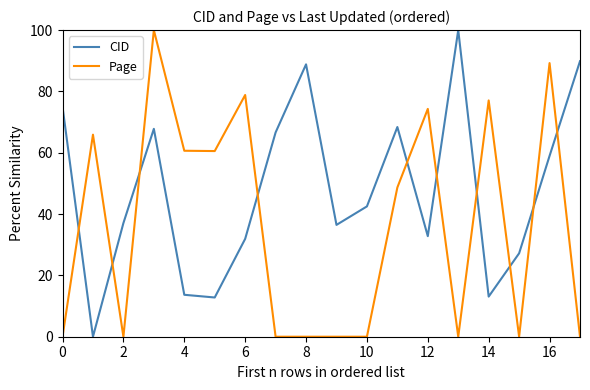

How many lines are shown in the chart?

2